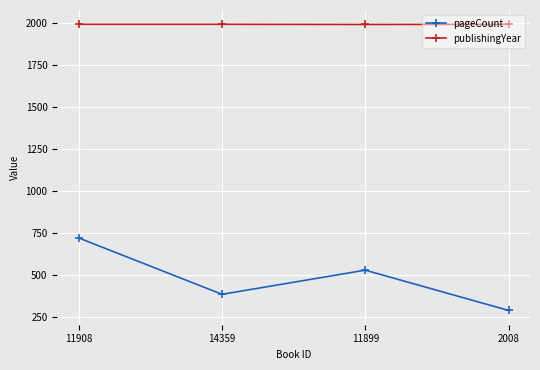

How many values in the publishingYear series are below 1994?

1